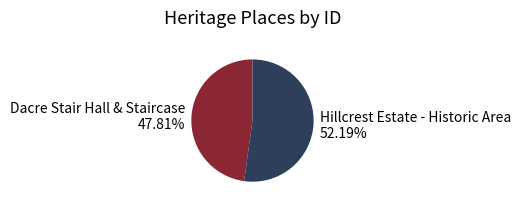

How many segments does this pie chart have?

2